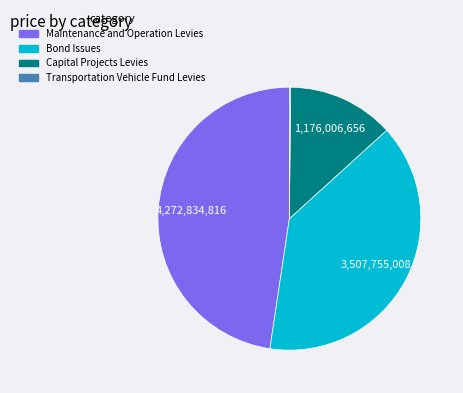

What is the ratio of the value at Capital Projects Levies to the value at Bond Issues?

0.3